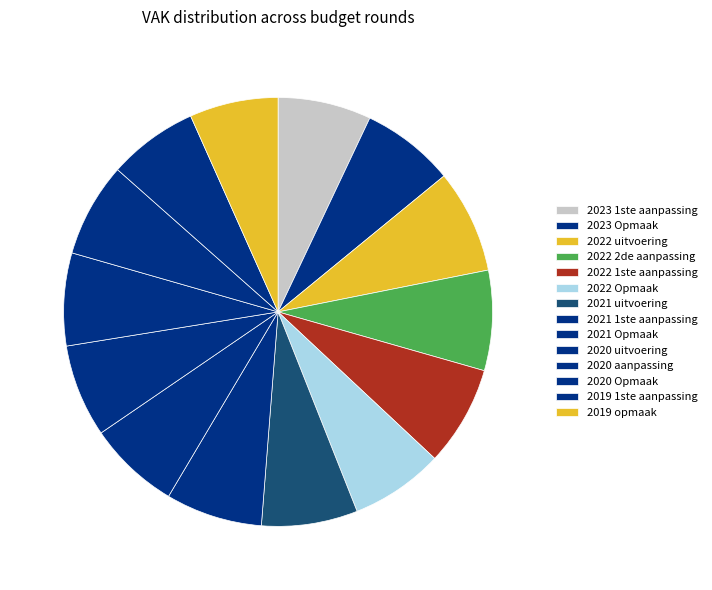

What is the change in value from 2022 Opmaak to 2021 uitvoering?

+82